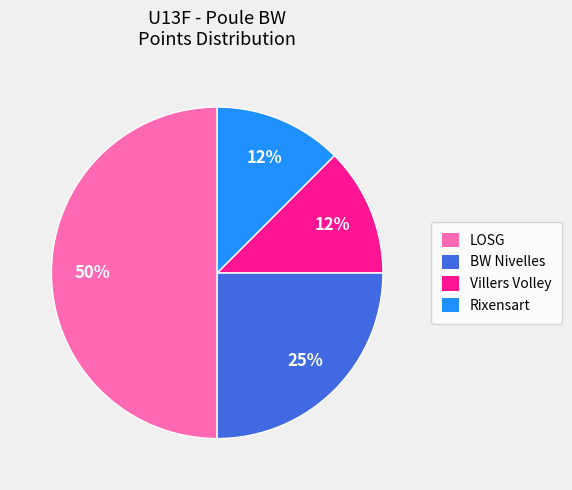

How many slices are in this pie chart?

4